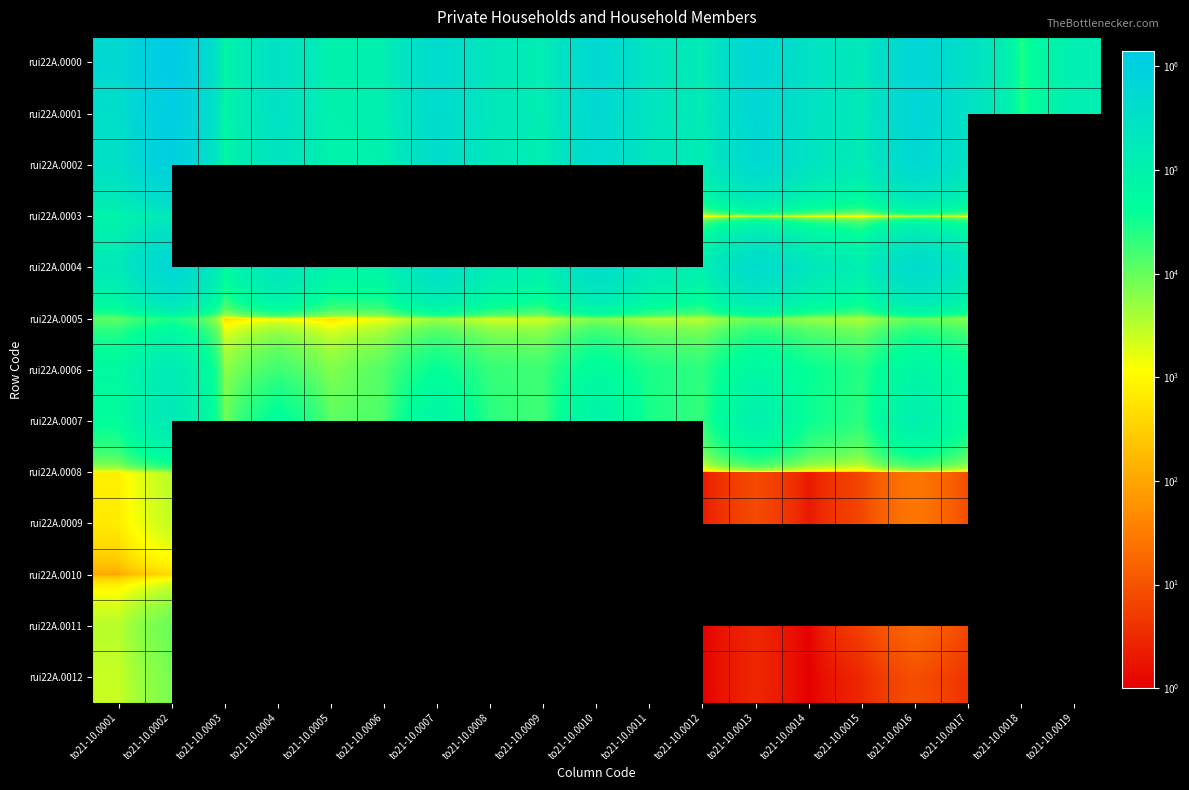

At which label is rui22A.0002 closest to 540116?

to21-10.0013